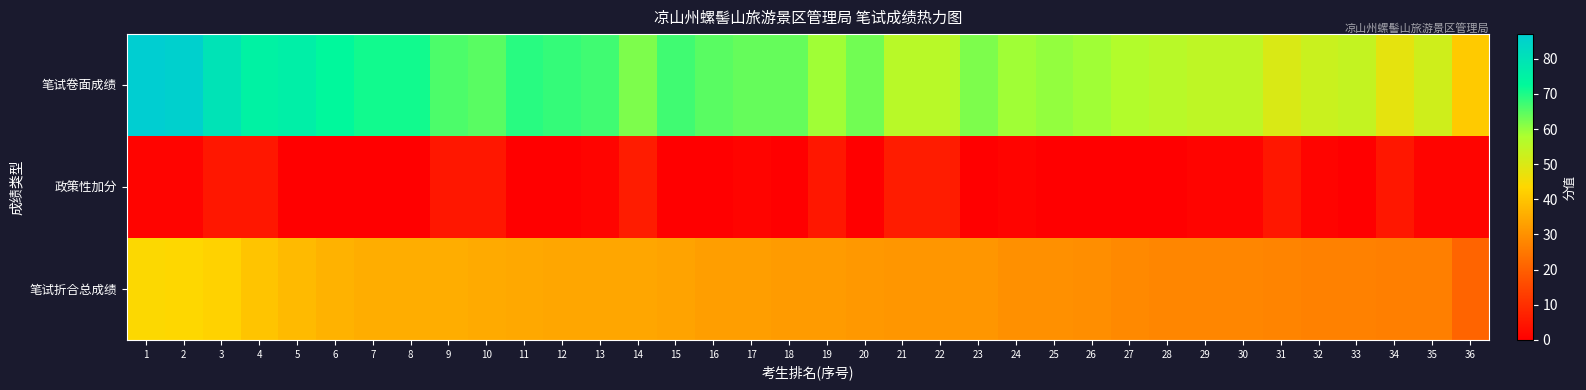

List the series in order of their overall mean, highest first.

笔试卷面成绩, 笔试折合总成绩, 政策性加分